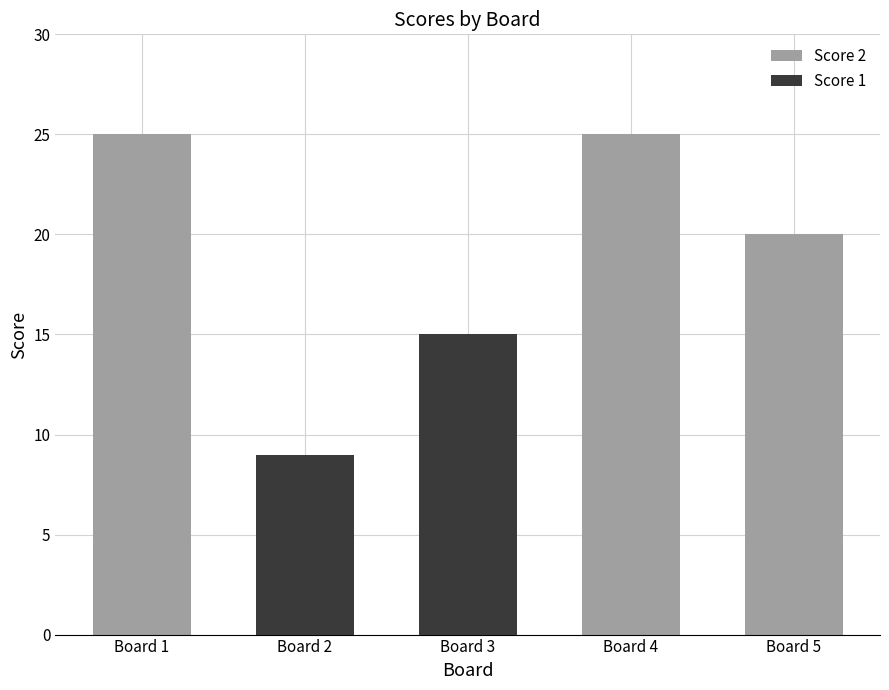

What is the sum of all Score 1 values?

24